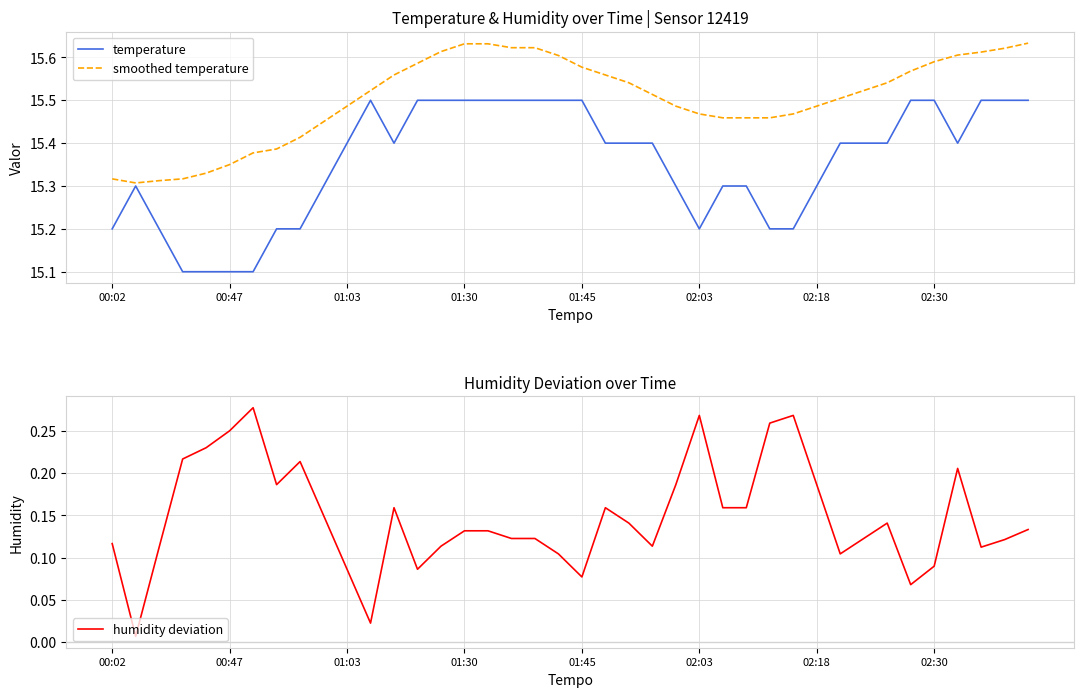

Is it true that temperature equals 15.1 at 00:47?

True